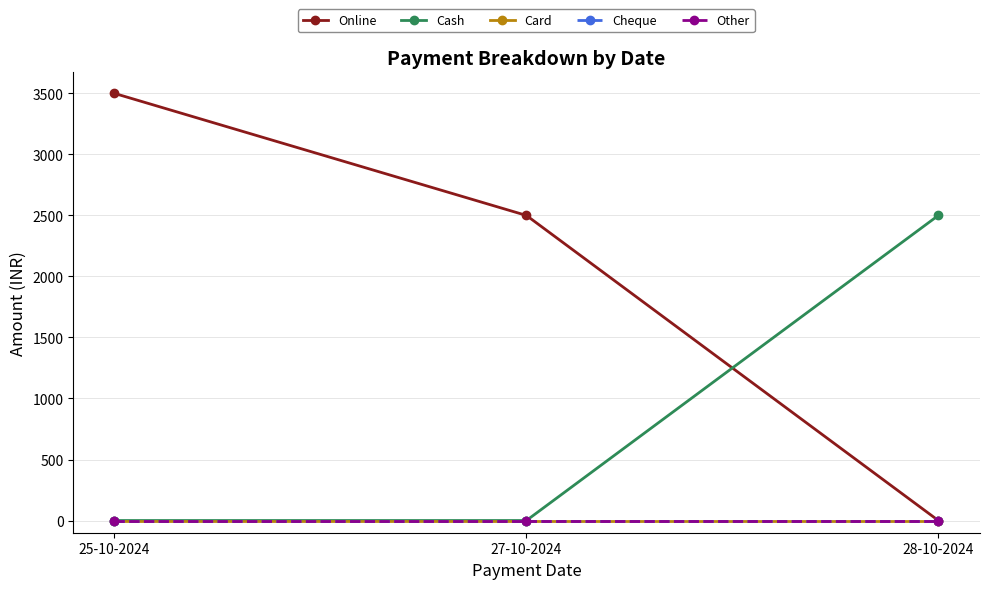

At which category is the sum across all series the highest?

25-10-2024